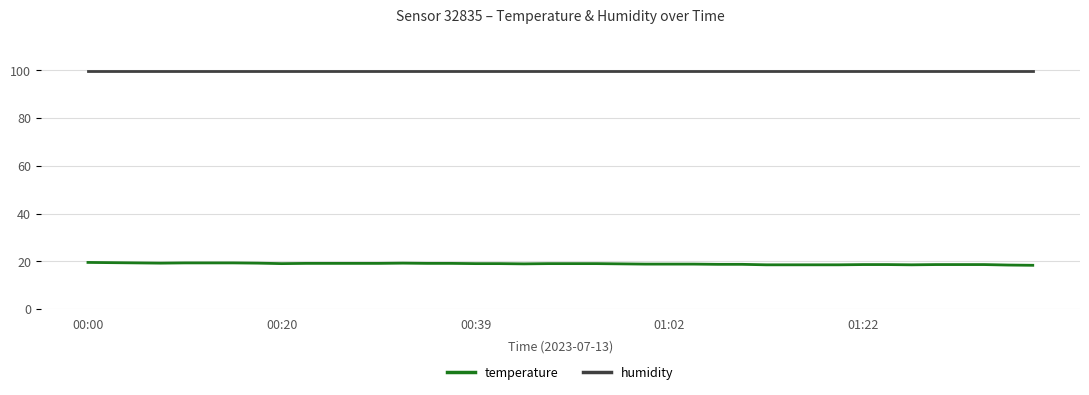

Which series has the largest total across all categories?

humidity